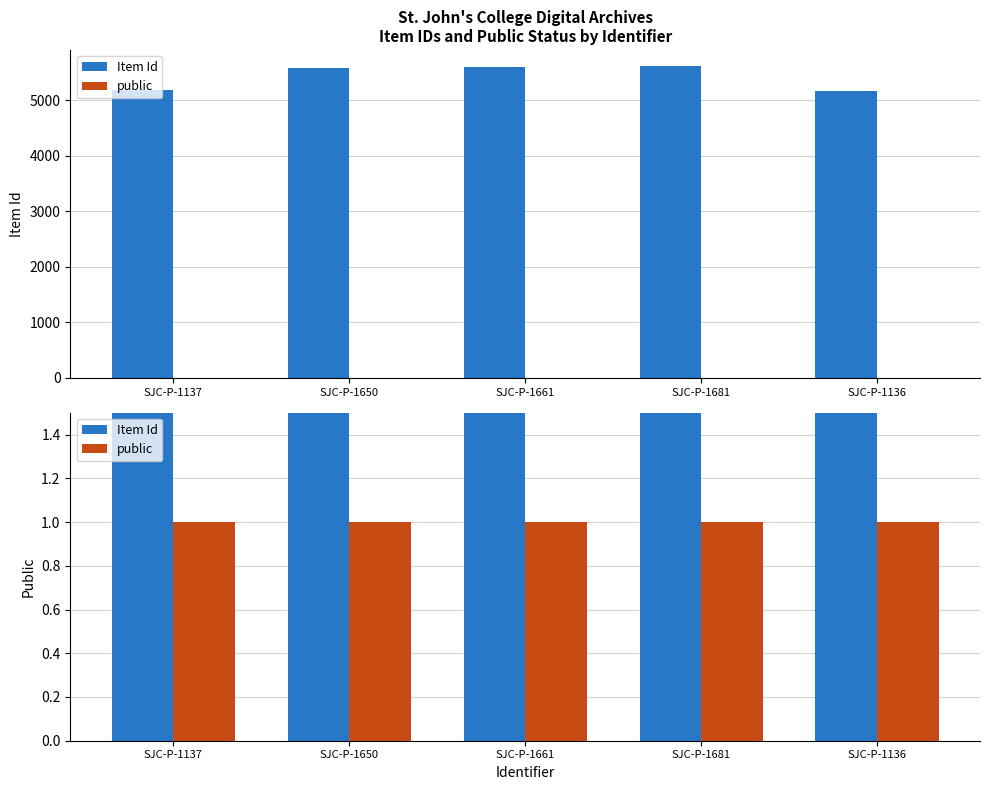

What are all the series names shown in the legend?

Item Id, public